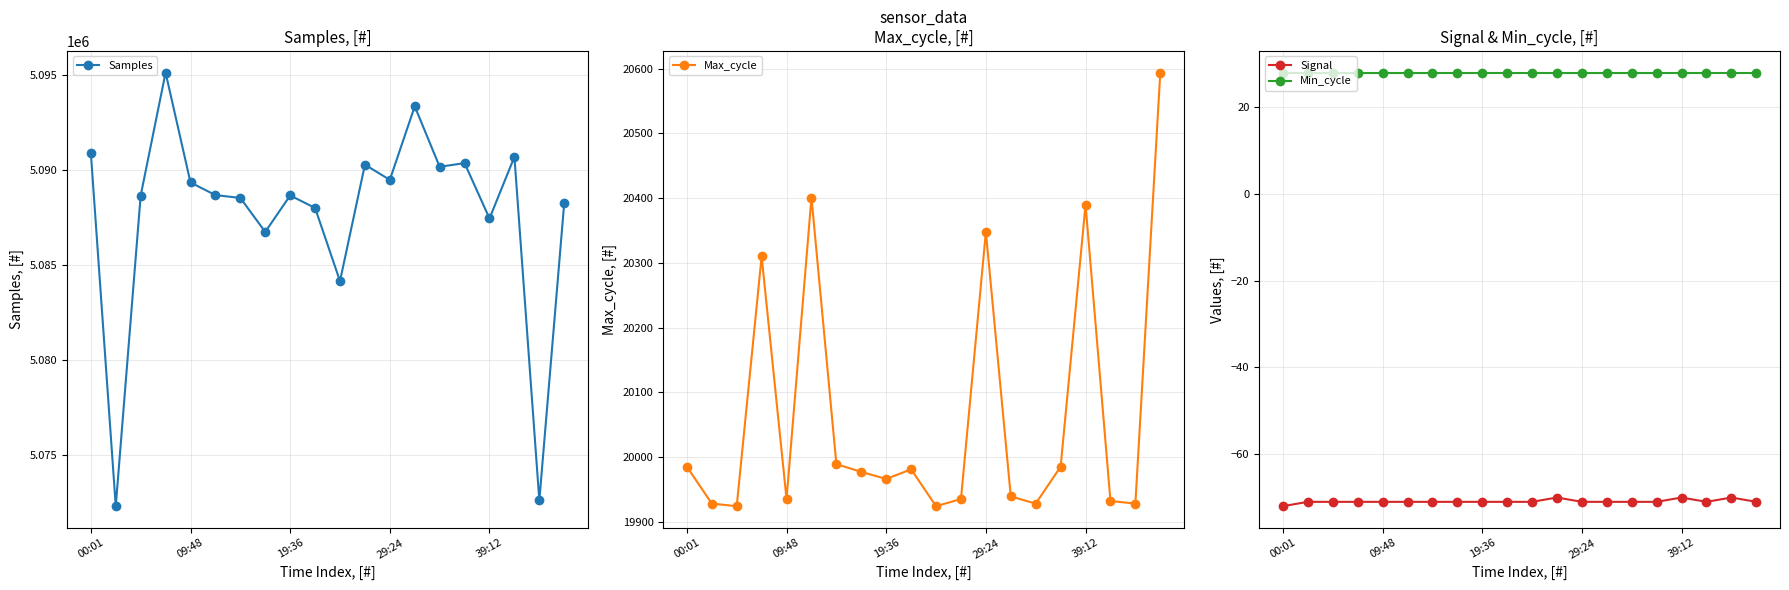

True or false: Samples has more than 2 points higher than both neighbors.

True